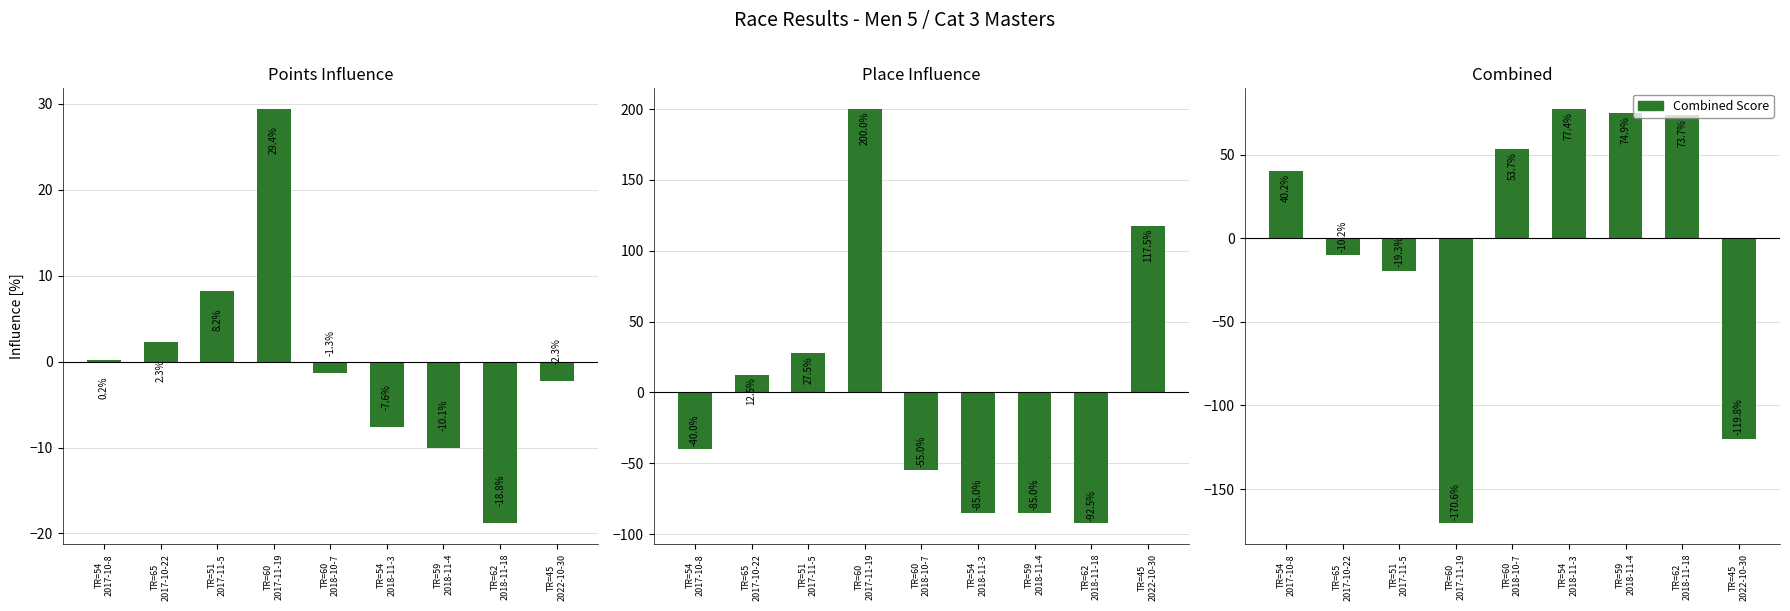

Which series has the largest total across all categories?

Combined